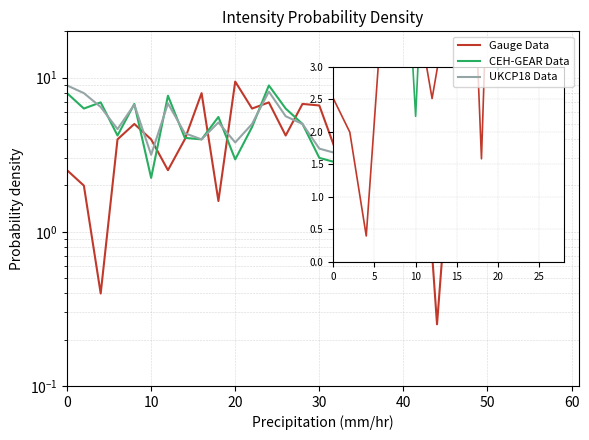

What are all the series names shown in the legend?

Gauge Data, CEH-GEAR Data, UKCP18 Data